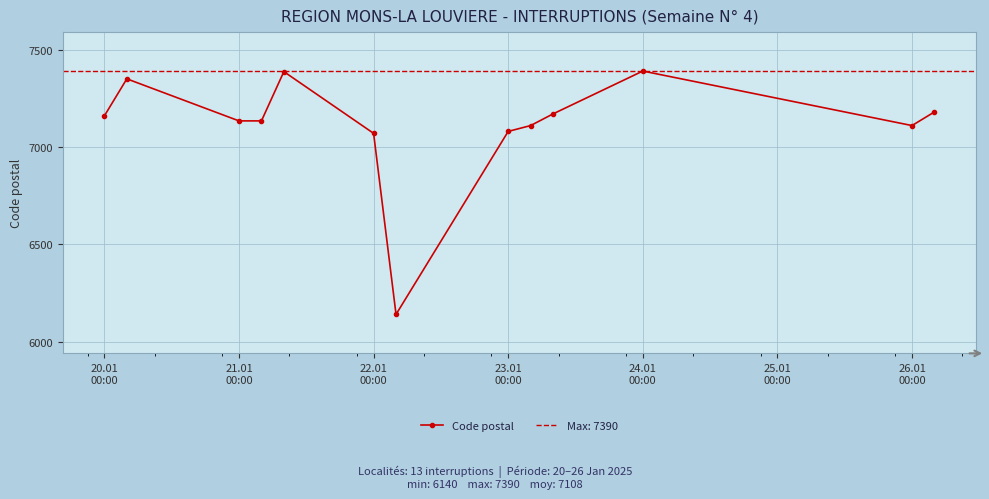

What is the minimum value for Code postal?

6140